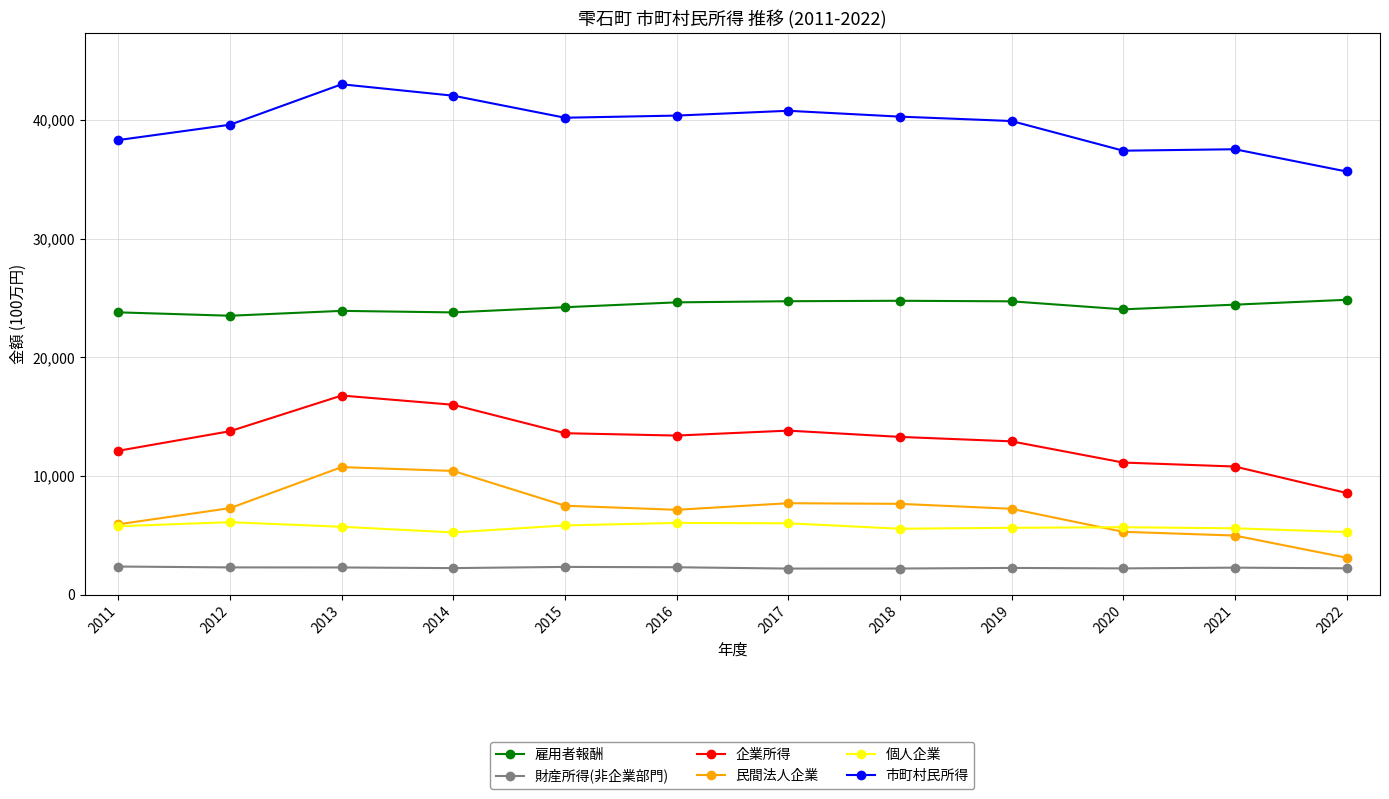

True or false: 個人企業 and 市町村民所得 intersect in this chart.

False